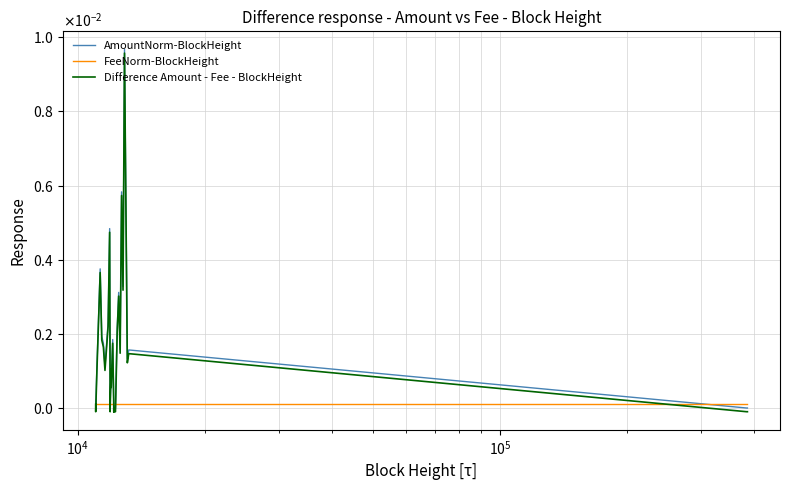

Is this an area chart (filled region under the line)?

No